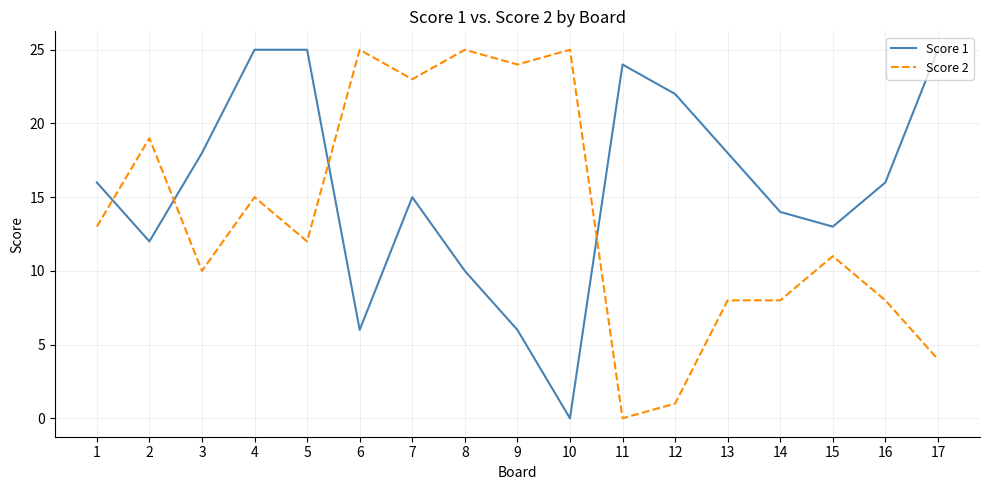

List the series in order of their overall mean, lowest first.

Score 2, Score 1